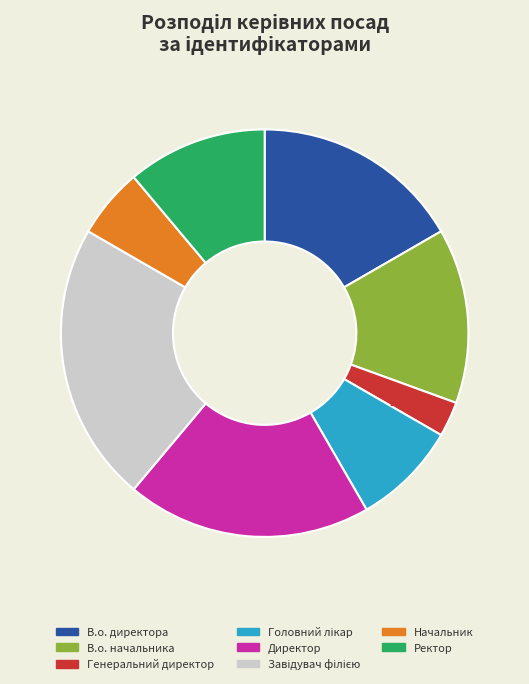

Is there any slice that represents more than half of the pie?

No